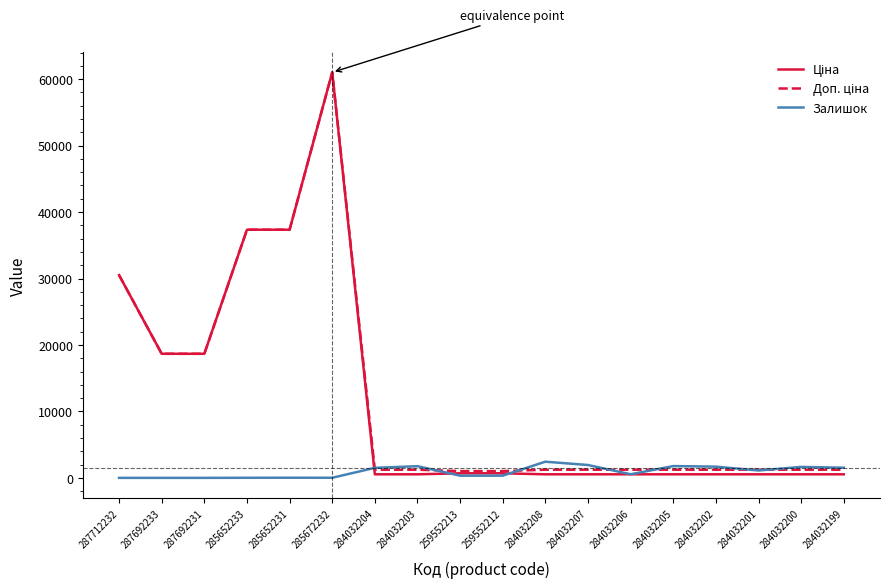

At which category does the chart reach its peak across all series?

285672232